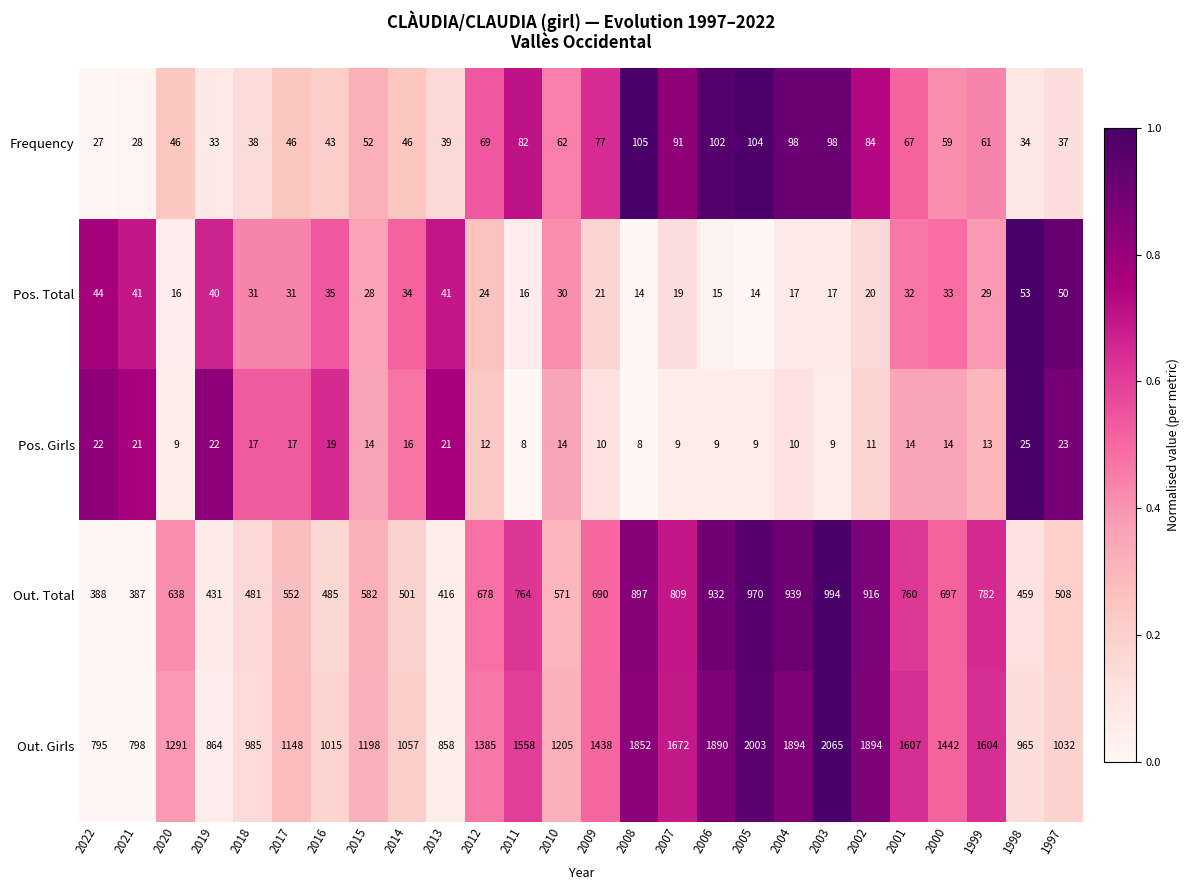

What is the maximum value shown in the chart?

2065